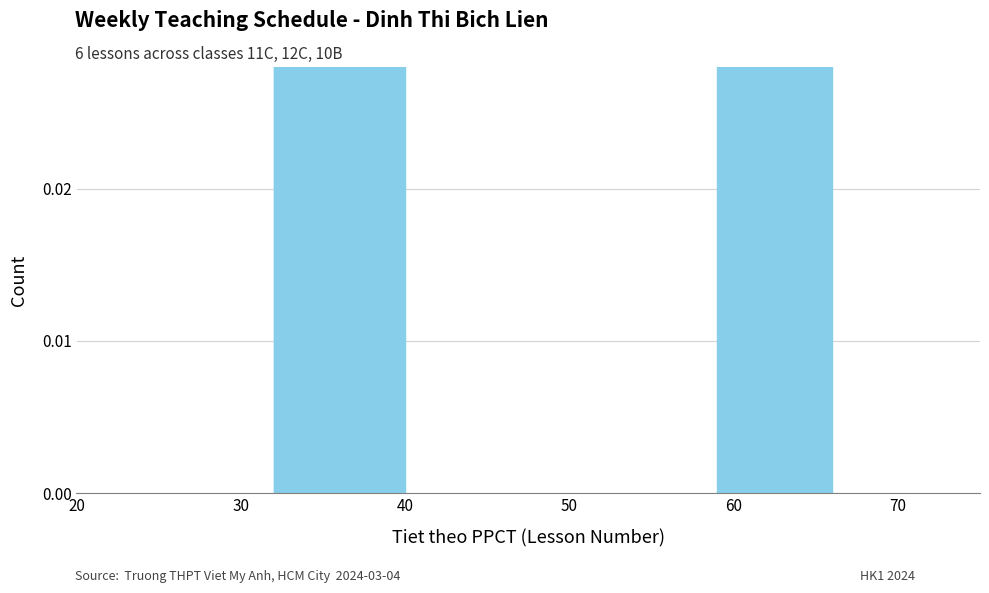

How many series are shown in this chart?

1